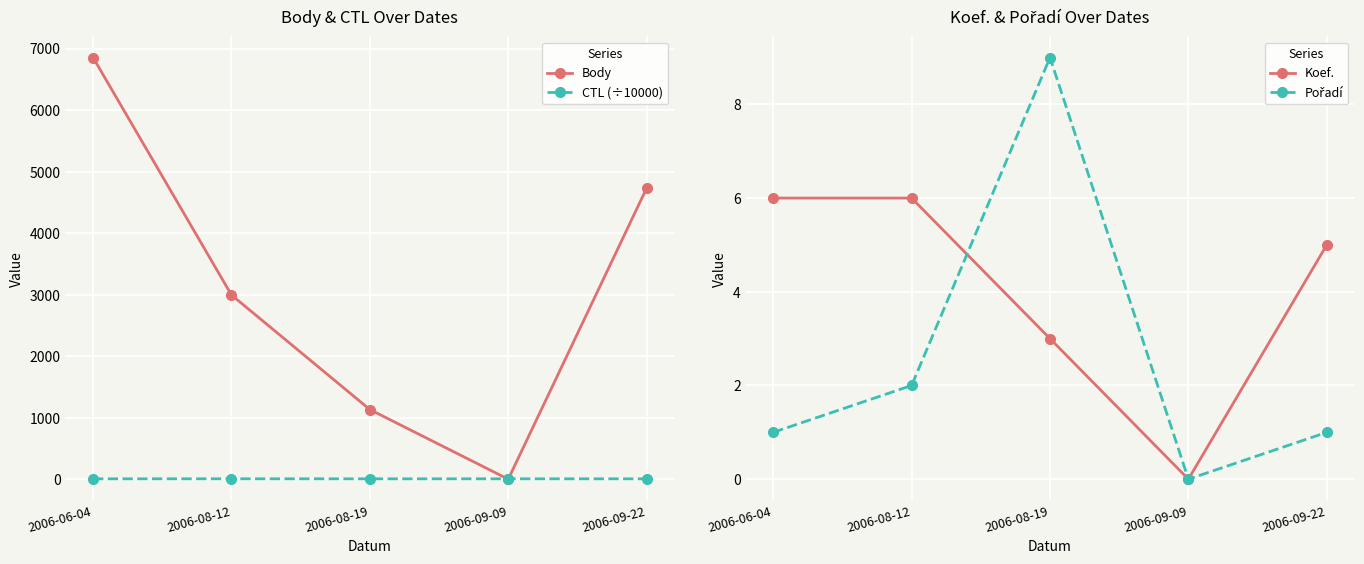

What is the difference between the second highest and minimum values in the CTL (÷10000) series?

0.1